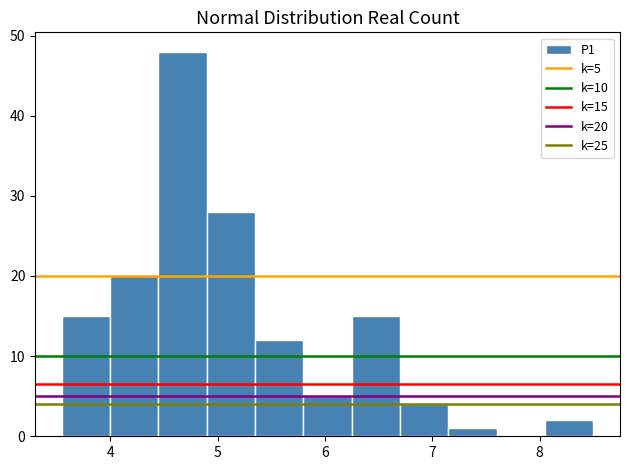

Which range on the x-axis has the tallest bar?

4.45 to 4.90